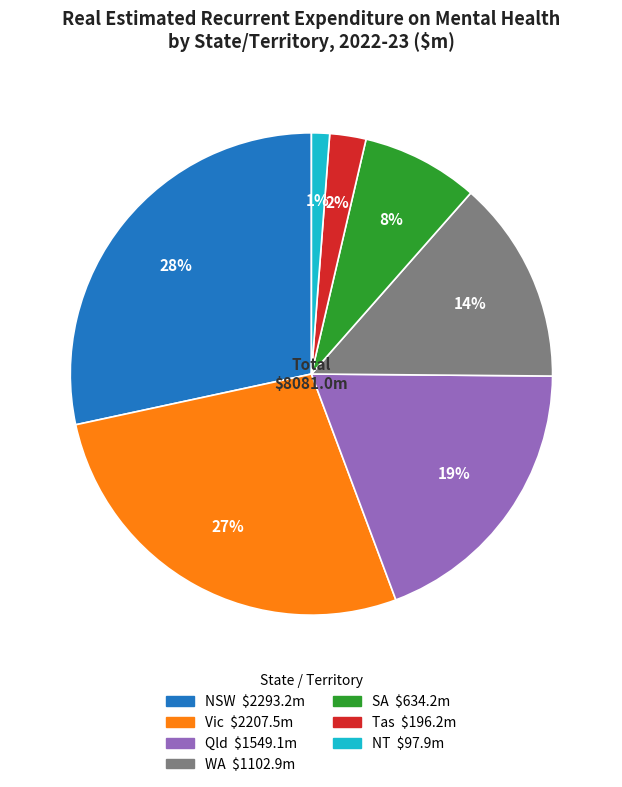

To the nearest percent, what is the difference between the Vic and Tas slice percentages?

25%